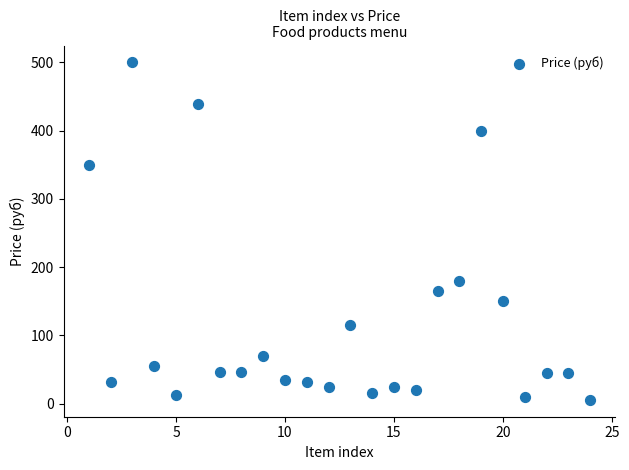

What is the range of Y values (max minus min)?

494.5